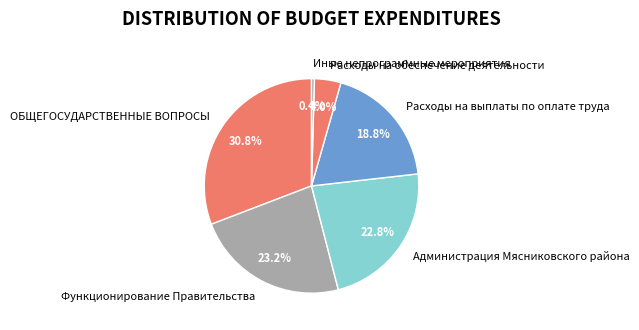

What percentage do Функционирование Правительства and ОБЩЕГОСУДАРСТВЕННЫЕ ВОПРОСЫ together represent?

54.0%